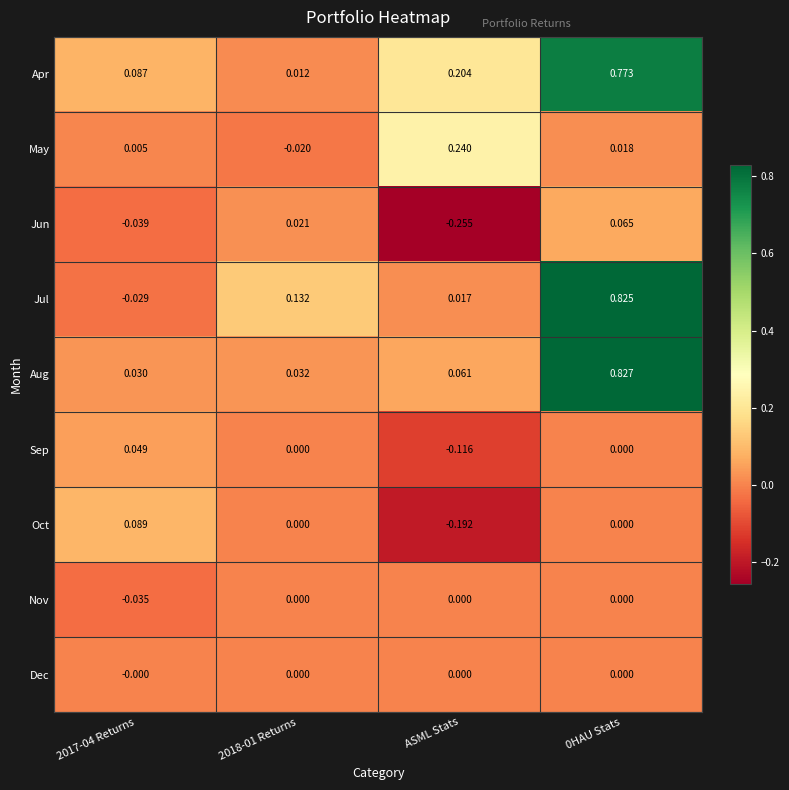

Which label corresponds to the smallest value in the chart?

ASML Stats